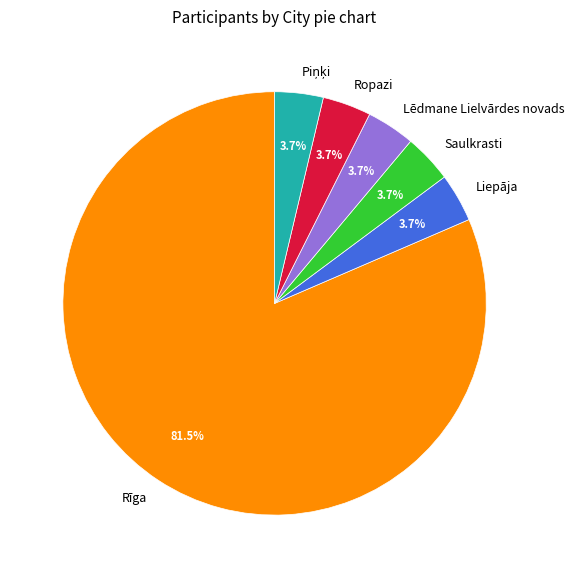

Between Rīga and Lēdmane Lielvārdes novads, which is larger?

Rīga